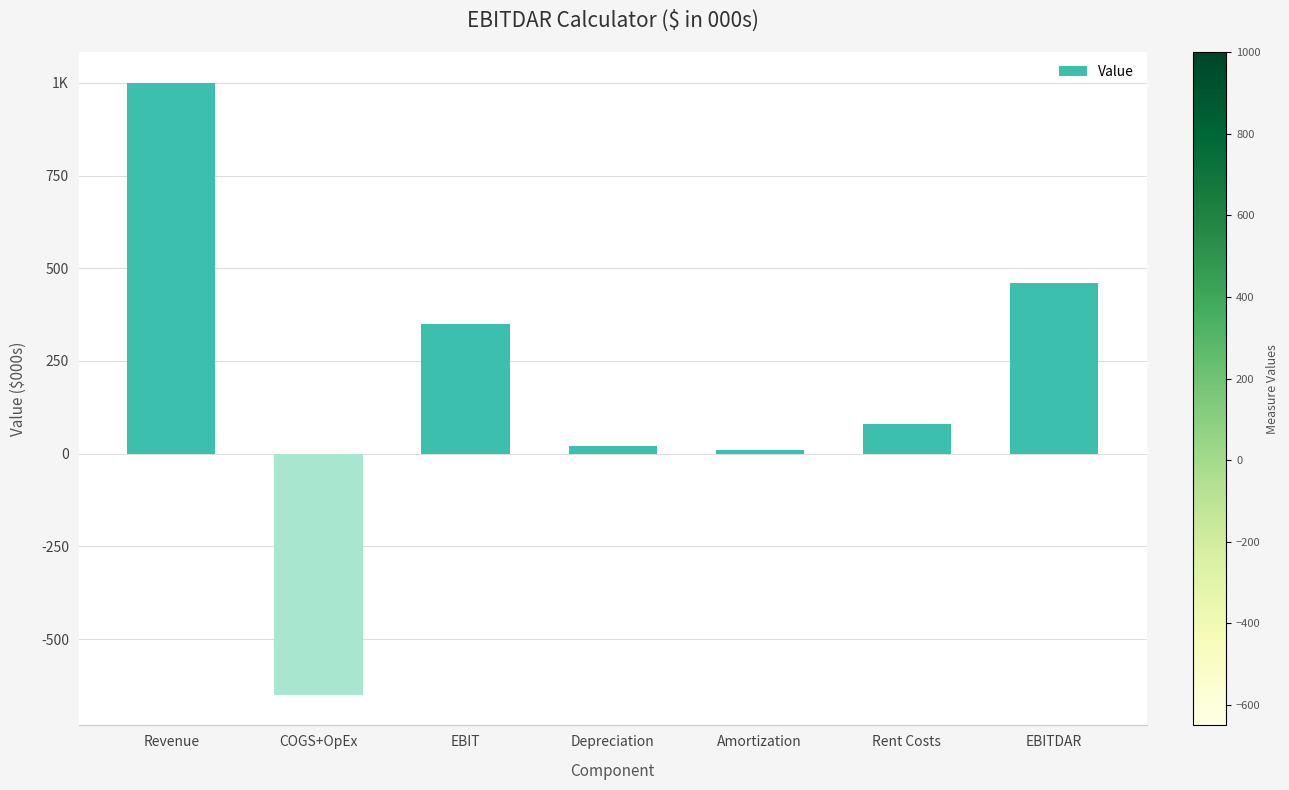

What position from the right is Rent Costs?

2